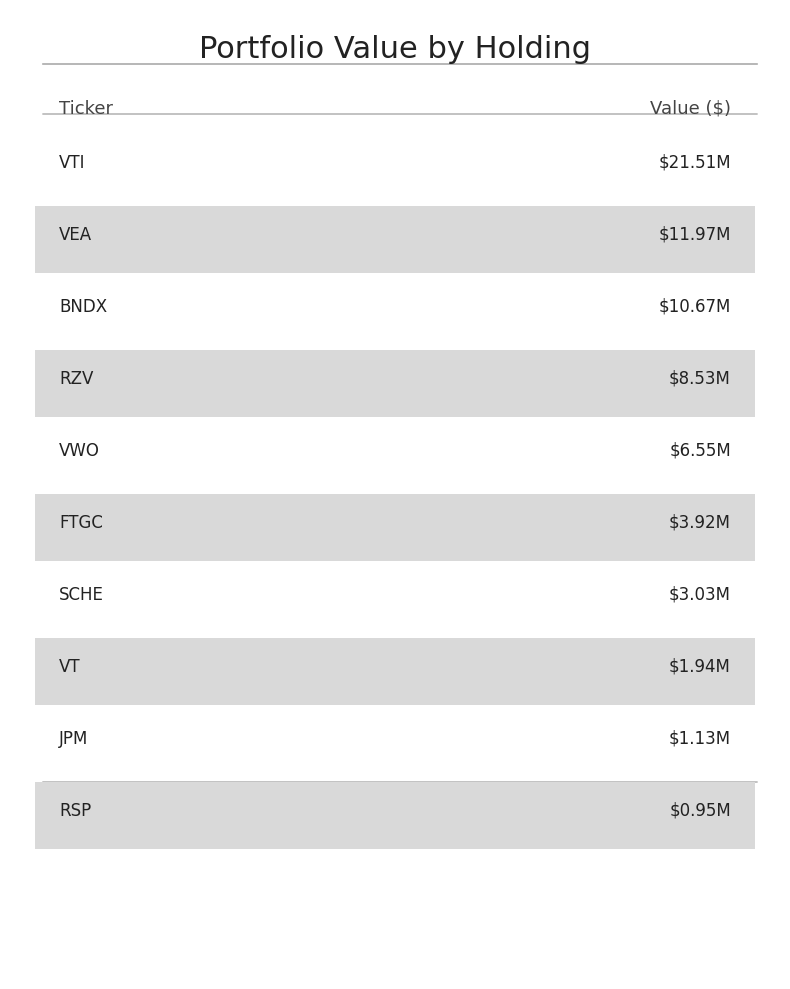

List the labels in order of value, largest first.

VTI, VEA, BNDX, RZV, VWO, FTGC, SCHE, VT, JPM, RSP